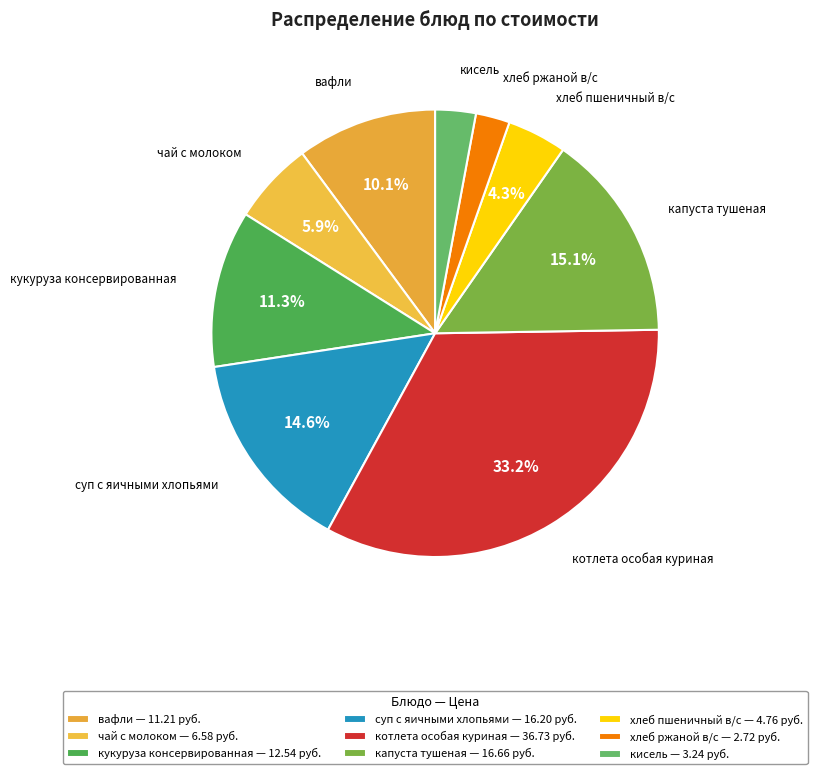

What percentage do хлеб ржаной в/с and чай с молоком together represent?

8.4%